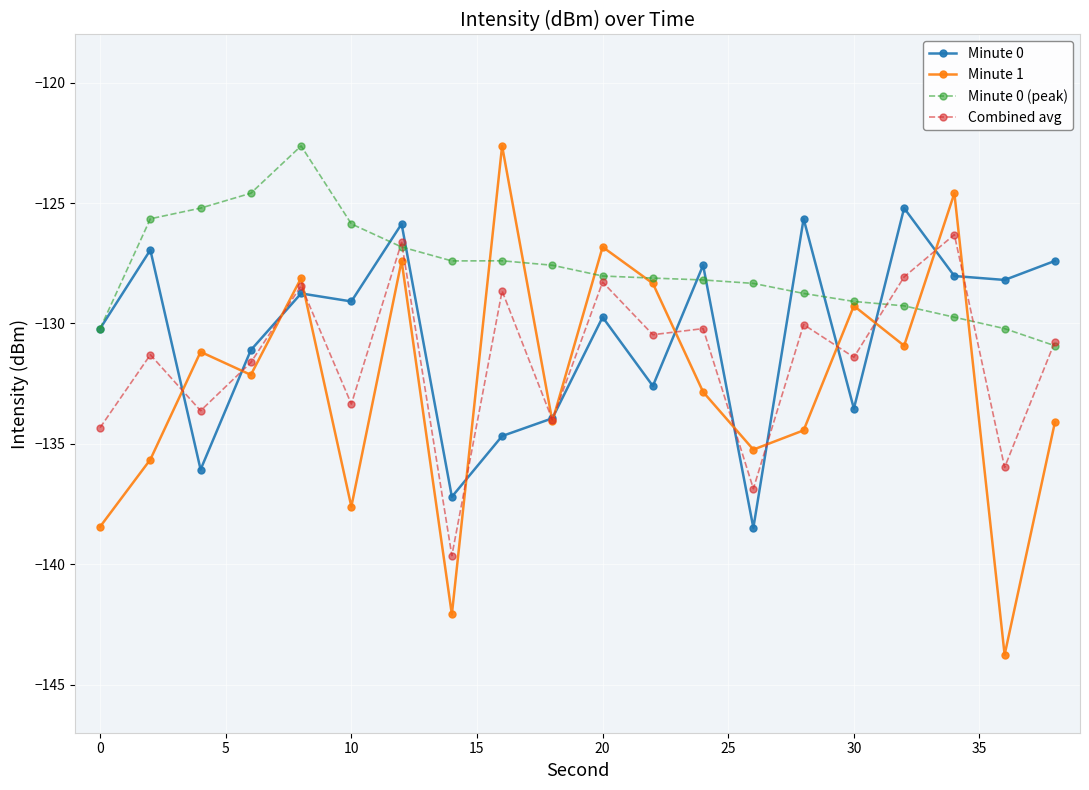

What is the maximum value shown in the chart?

-122.6